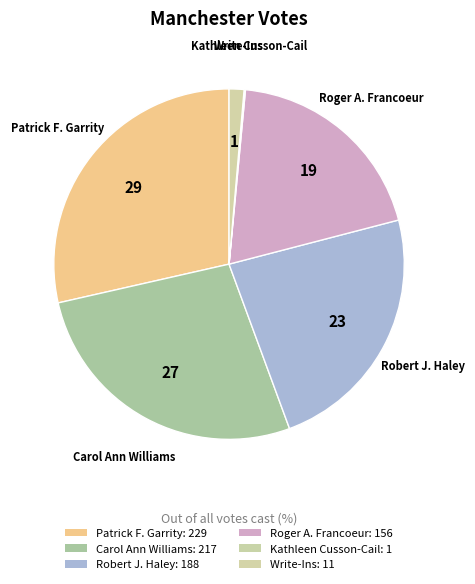

Which category has the biggest portion of the pie?

Patrick F. Garrity